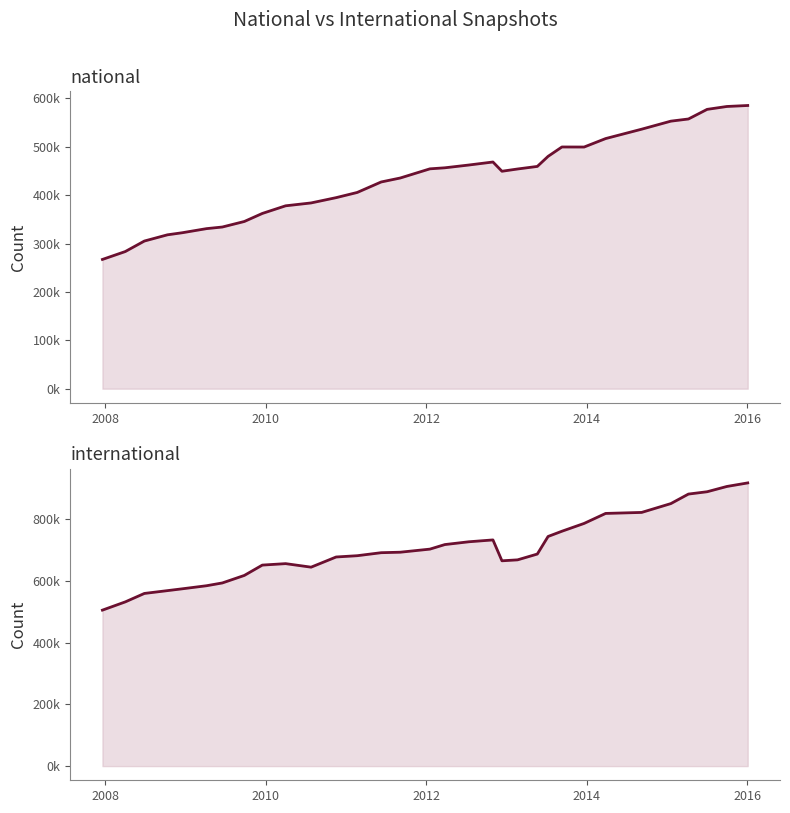

What is the value of the international point at the 5th from the left?

573858